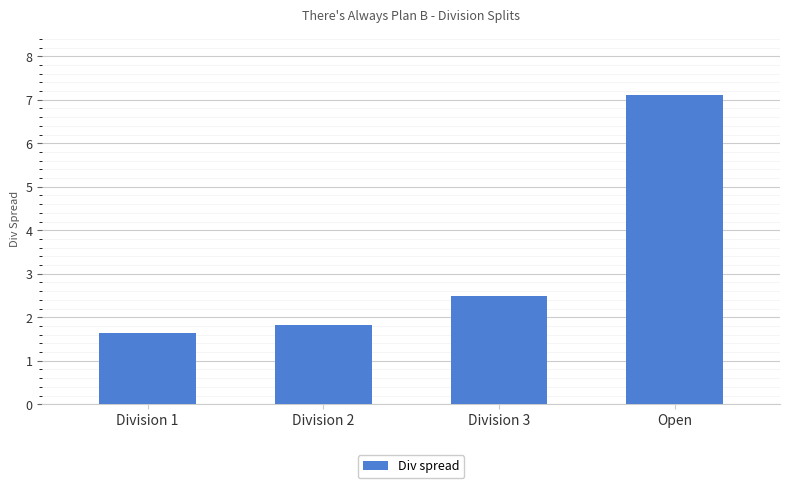

Rank the categories by value from highest to lowest.

Open, Division 3, Division 2, Division 1